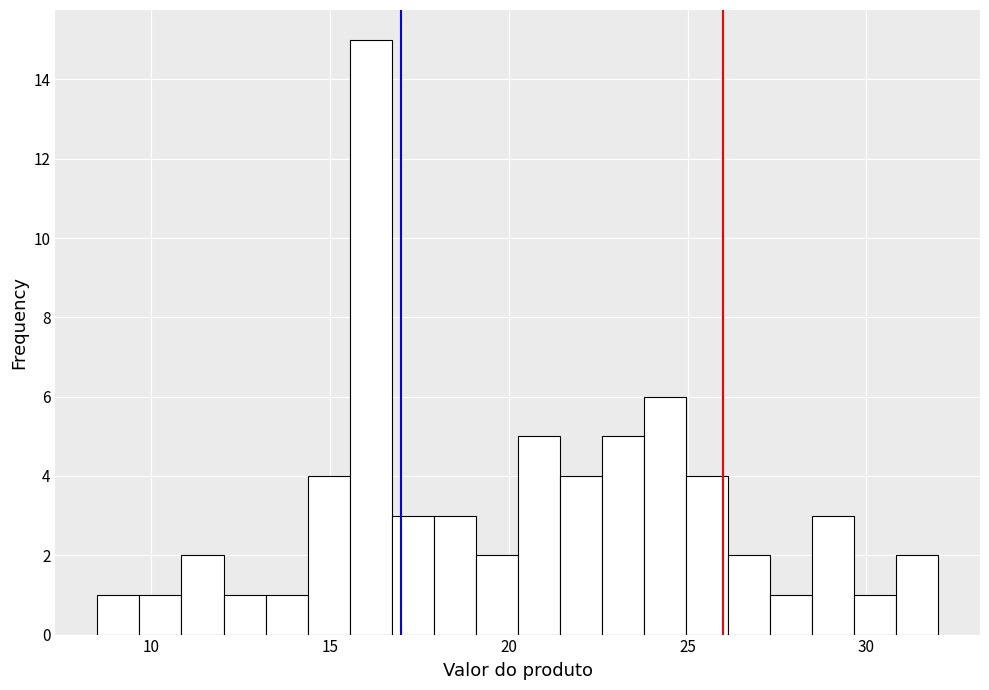

Around what value on the x-axis is the tallest bar? Give the approximate position of its centre, as read against the axis.

16.0